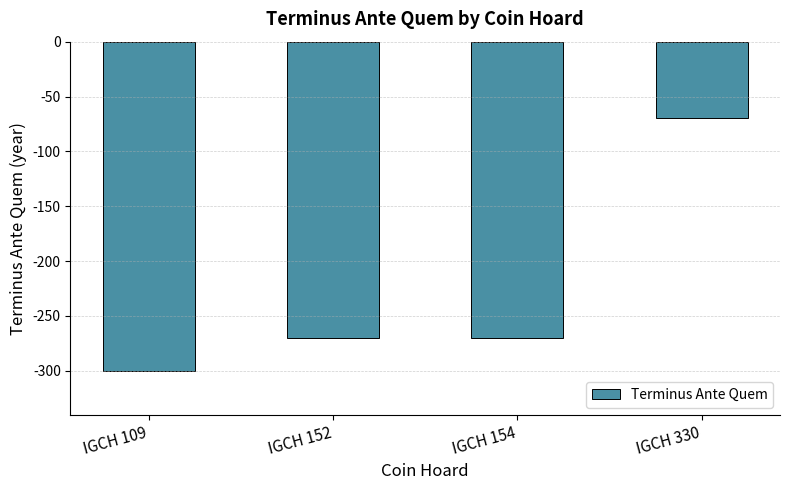

What is the greatest value displayed?

-70